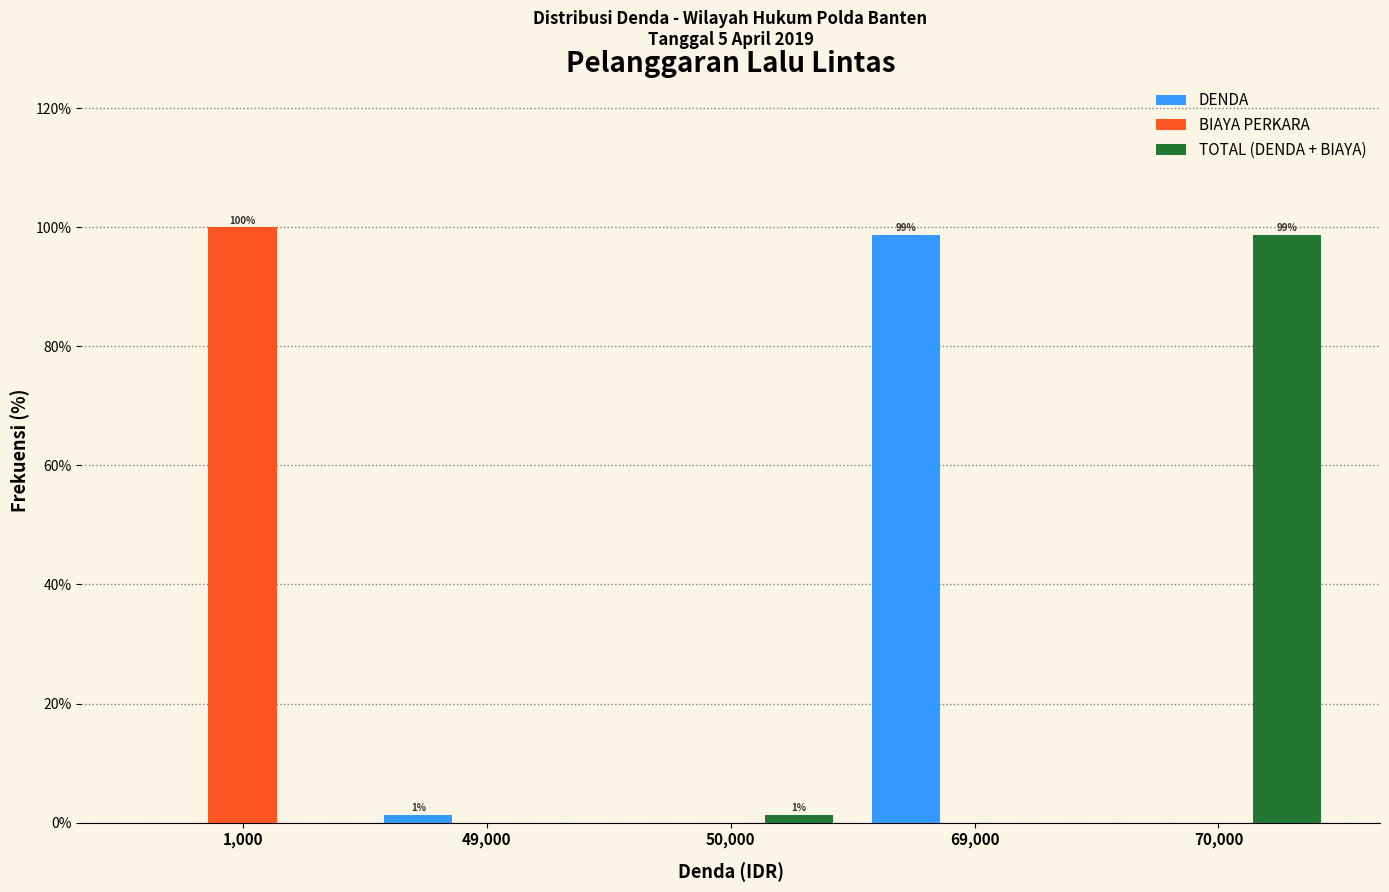

Reading left to right, extract all data points from this chart.

DENDA: 1,000=0.0	49,000=1.3	50,000=0.0	69,000=98.7	70,000=0.0
BIAYA PERKARA: 1,000=100.0	49,000=0.0	50,000=0.0	69,000=0.0	70,000=0.0
TOTAL (DENDA + BIAYA): 1,000=0.0	49,000=0.0	50,000=1.3	69,000=0.0	70,000=98.7